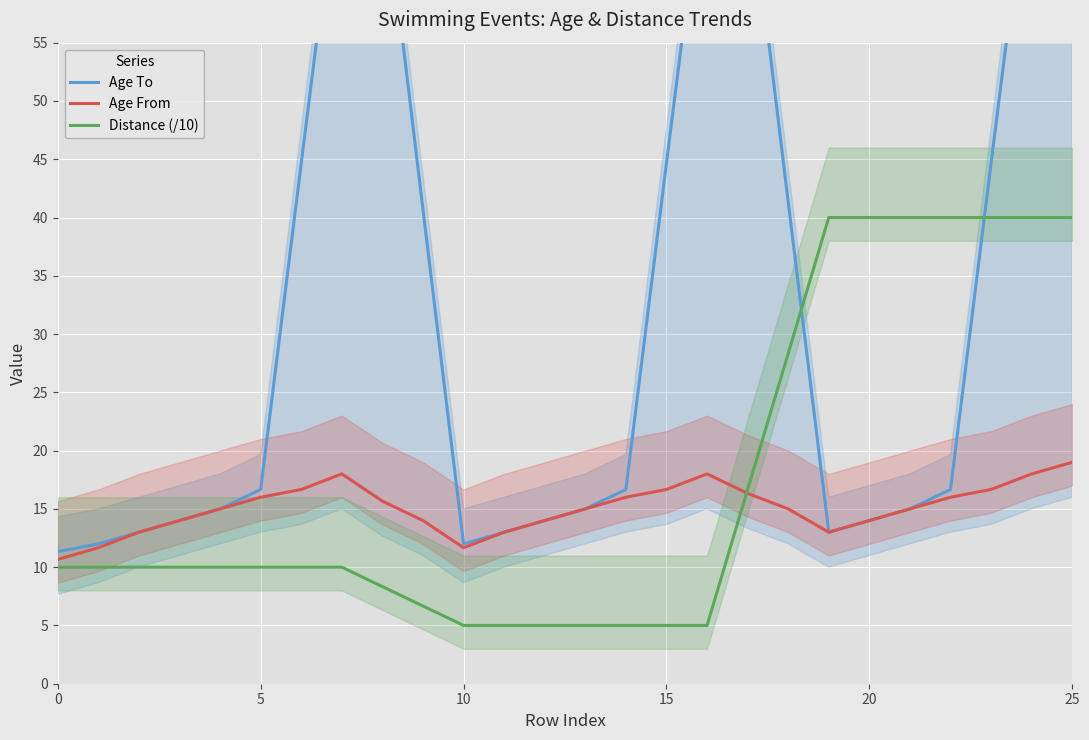

At which category does Age From reach its first local valley?

10